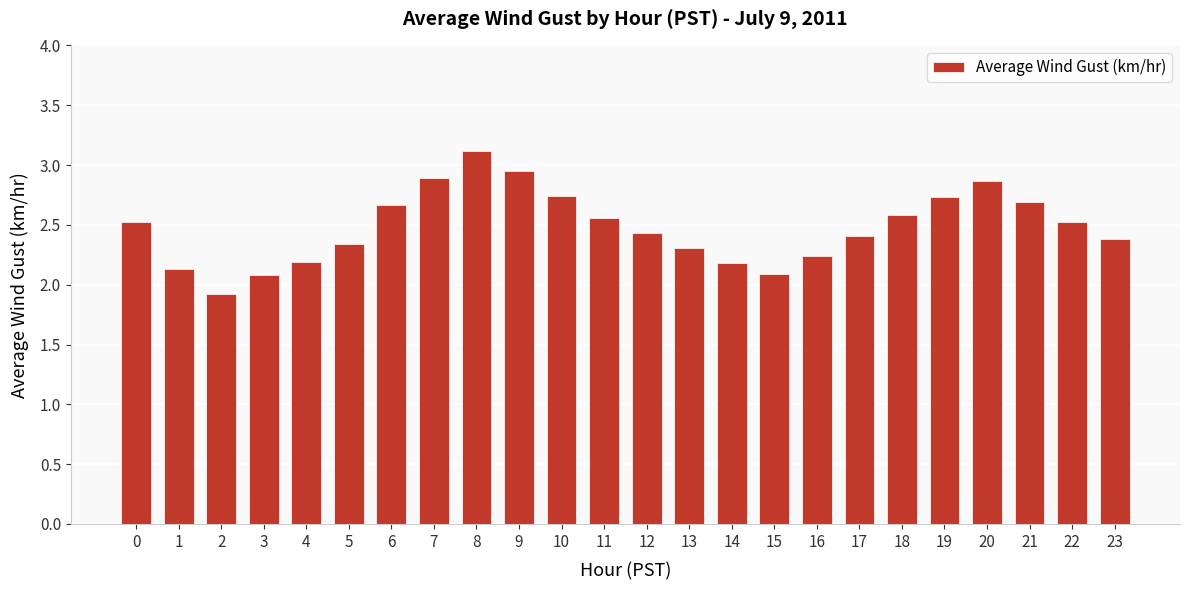

Are the bars horizontal?

No